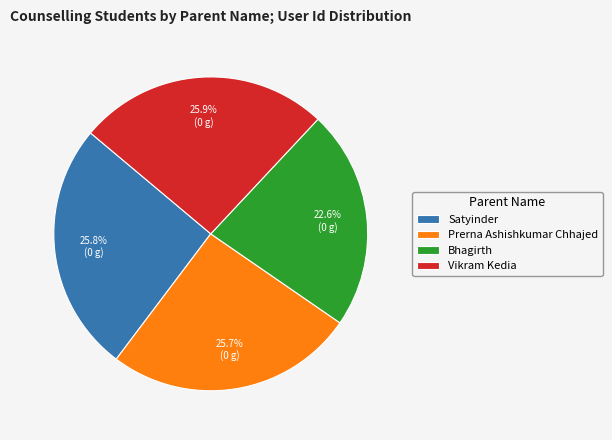

To the nearest percent, what portion does Satyinder represent?

26%